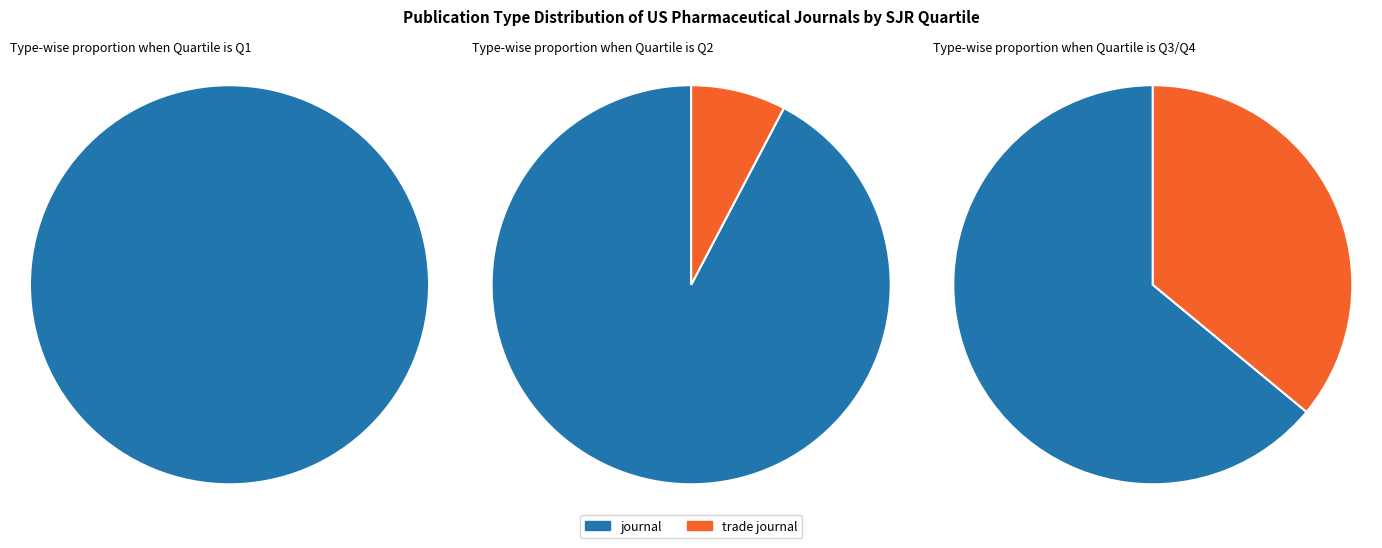

What is the ratio of the value at trade journal to the value at journal?

0.3